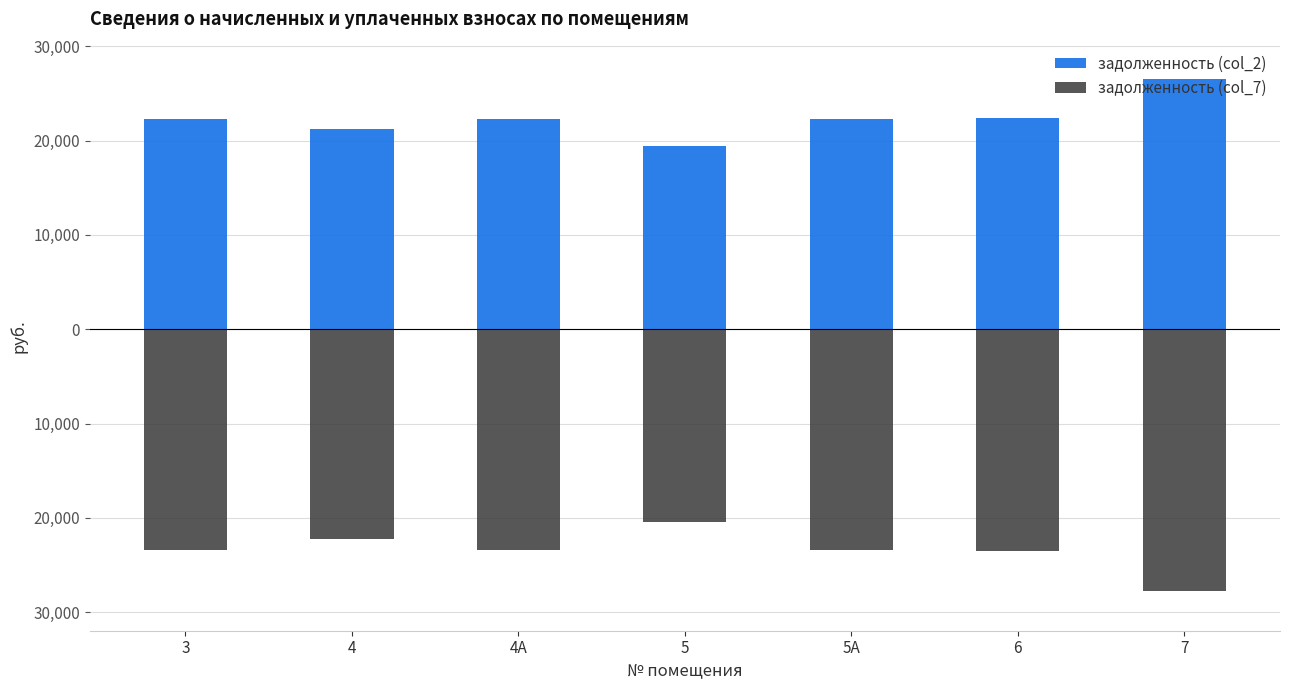

Reading left to right, extract all data points from this chart.

задолженность (col_2): 3=22322.3	4=21191.5	4А=22322.3	5=19381.2	5А=22322.3	6=22420.6	7=26501.5
задолженность (col_7): 3=-23411.9	4=-22225.9	4А=-23411.9	5=-20485.2	5А=-23411.9	6=-23515.0	7=-27795.1